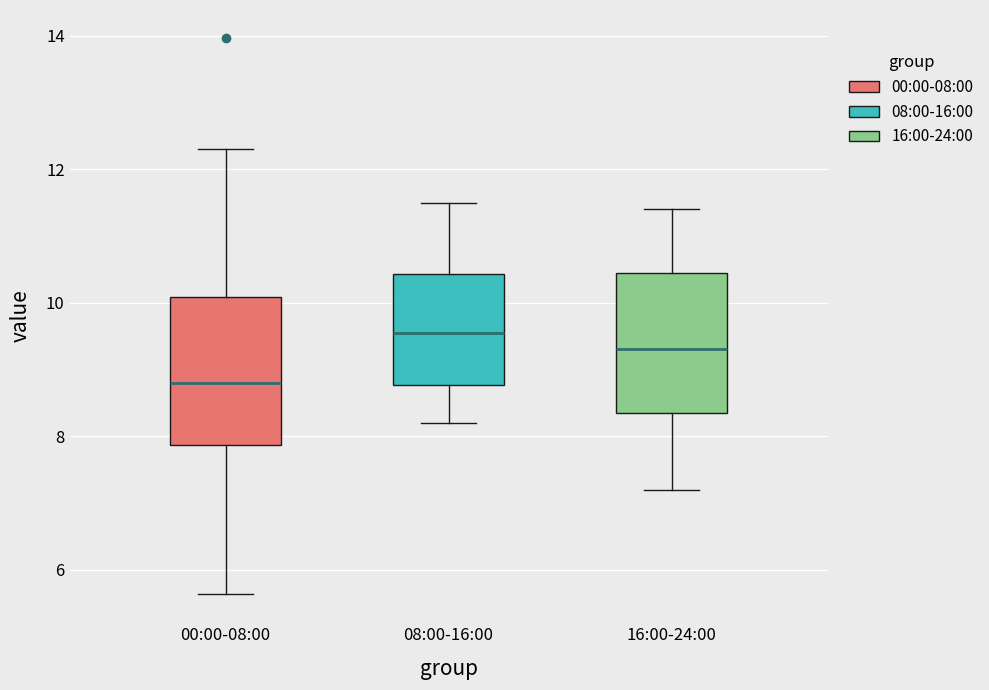

Reading left to right, transcribe this box plot: for each box, give where its median line is, the range the box spans, and where its two whiskers end, as read against the y-axis. The values are not printed on the chart, so give them approximately, as read against the axis.

00:00-08:00: median 8.8, box 7.8 to 10.0, whiskers 5.6 to 12.4
08:00-16:00: median 9.6, box 8.8 to 10.4, whiskers 8.2 to 11.6
16:00-24:00: median 9.4, box 8.4 to 10.4, whiskers 7.2 to 11.4